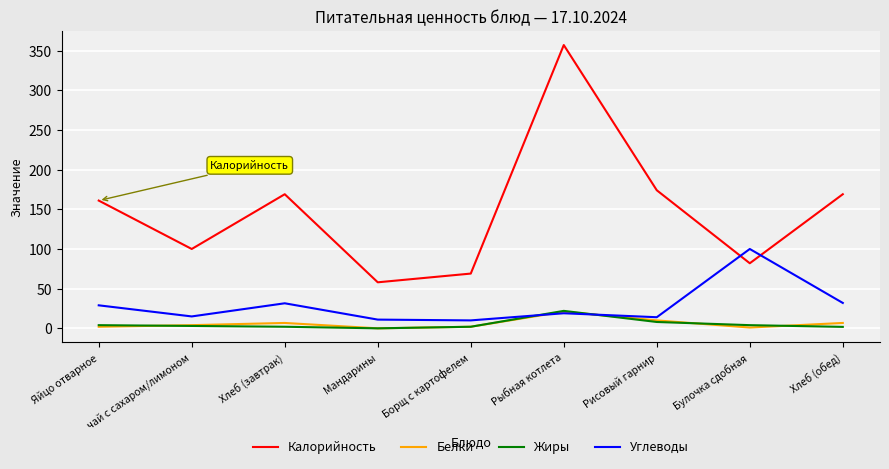

Which series has the widest spread of values?

Калорийность